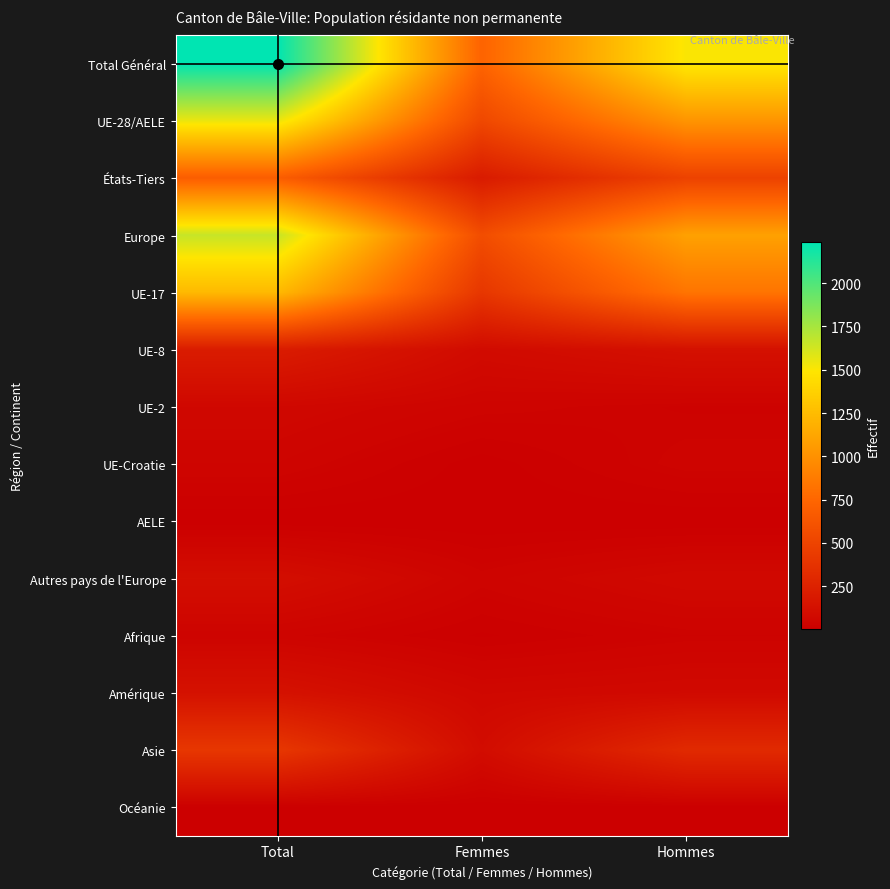

What is the smallest value displayed?

1